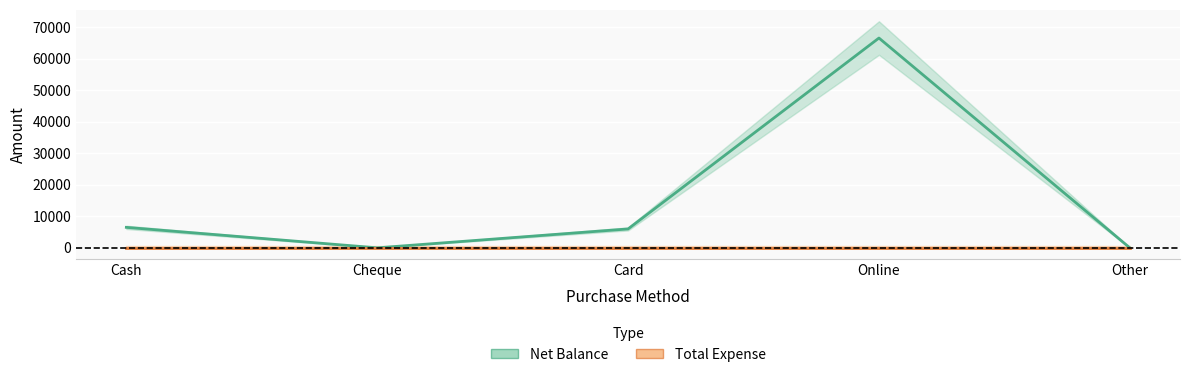

Which series has the largest range (max minus min)?

Net Balance